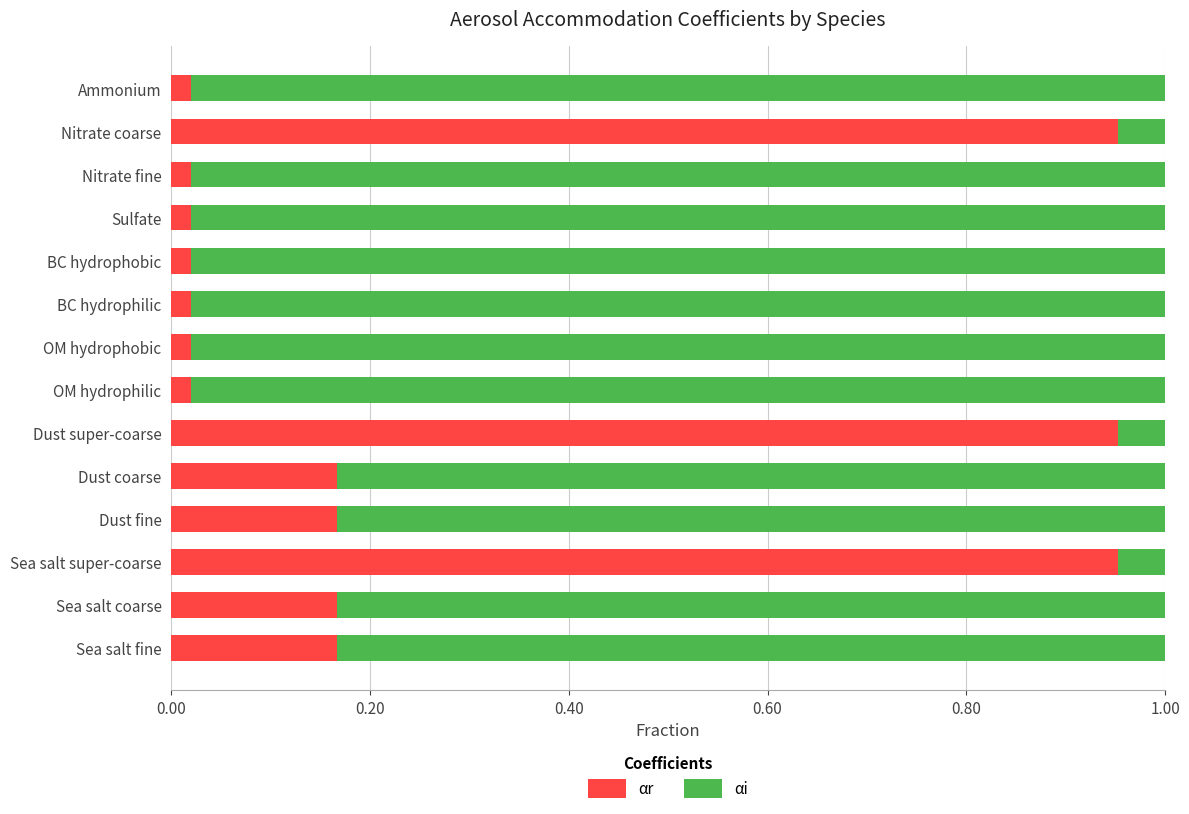

What is the difference between the second highest and second lowest values in the αr series?

0.9